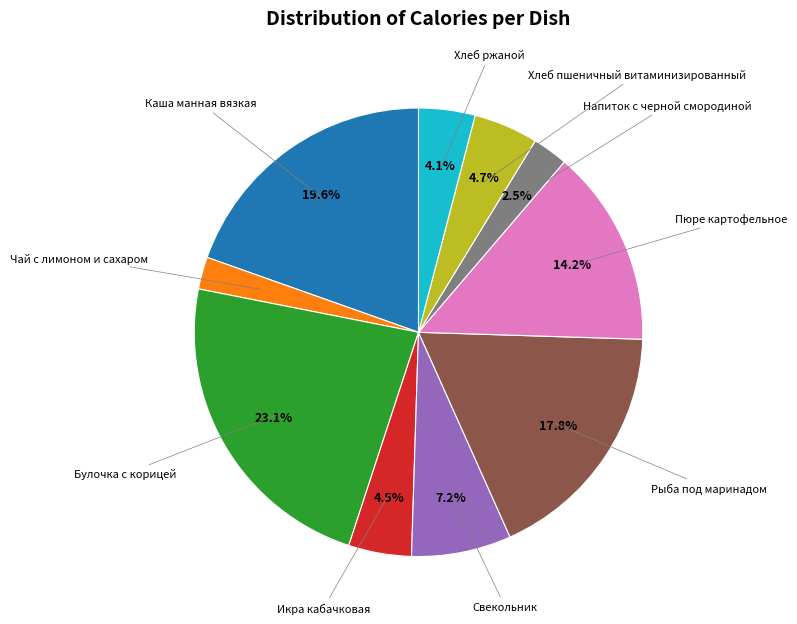

Count the number of slices in the pie.

10